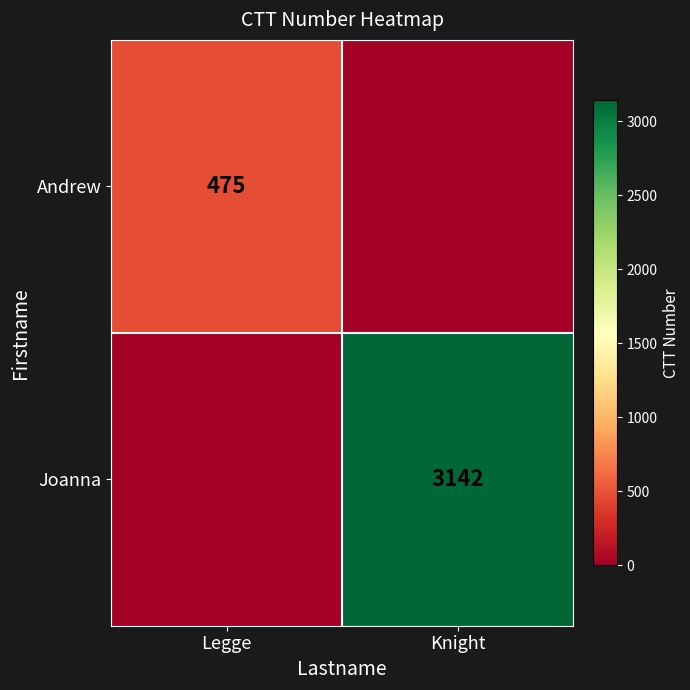

Is it true that Joanna equals 3142 at Knight?

True